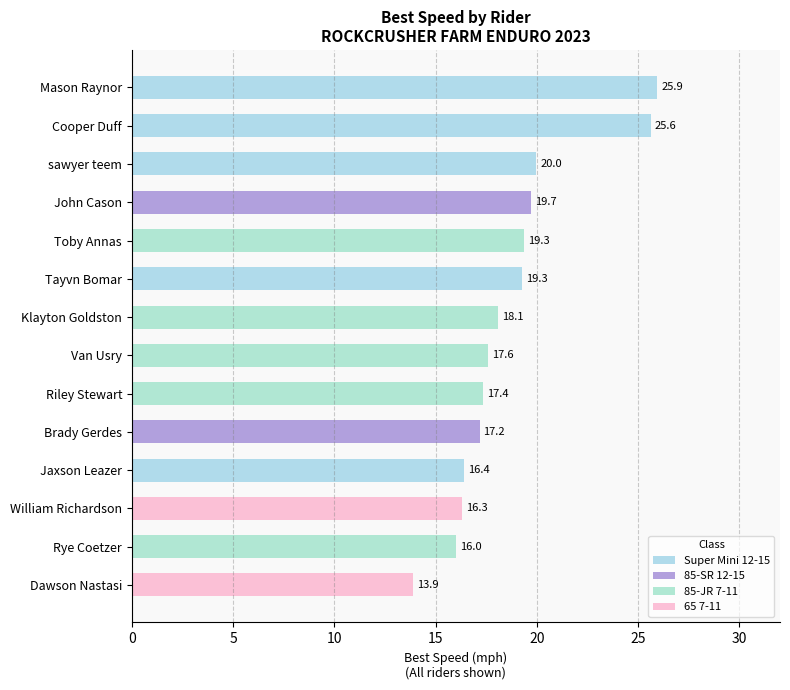

How many values in the Best Speed series are below 18?

7